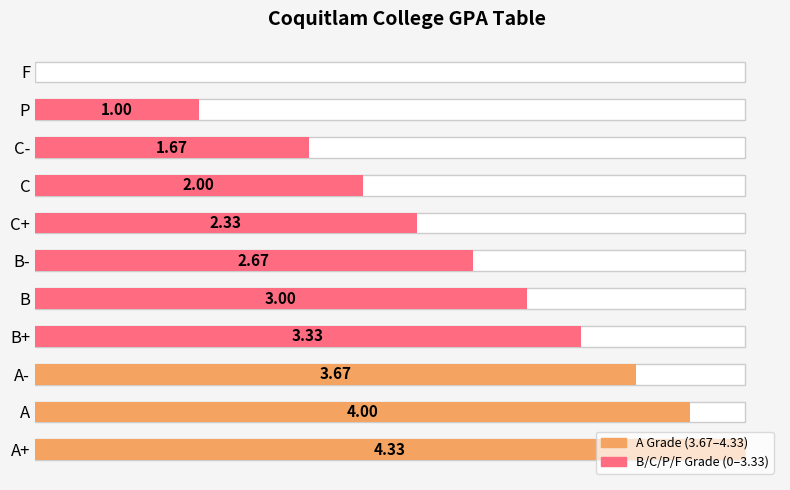

Are the bars horizontal?

Yes